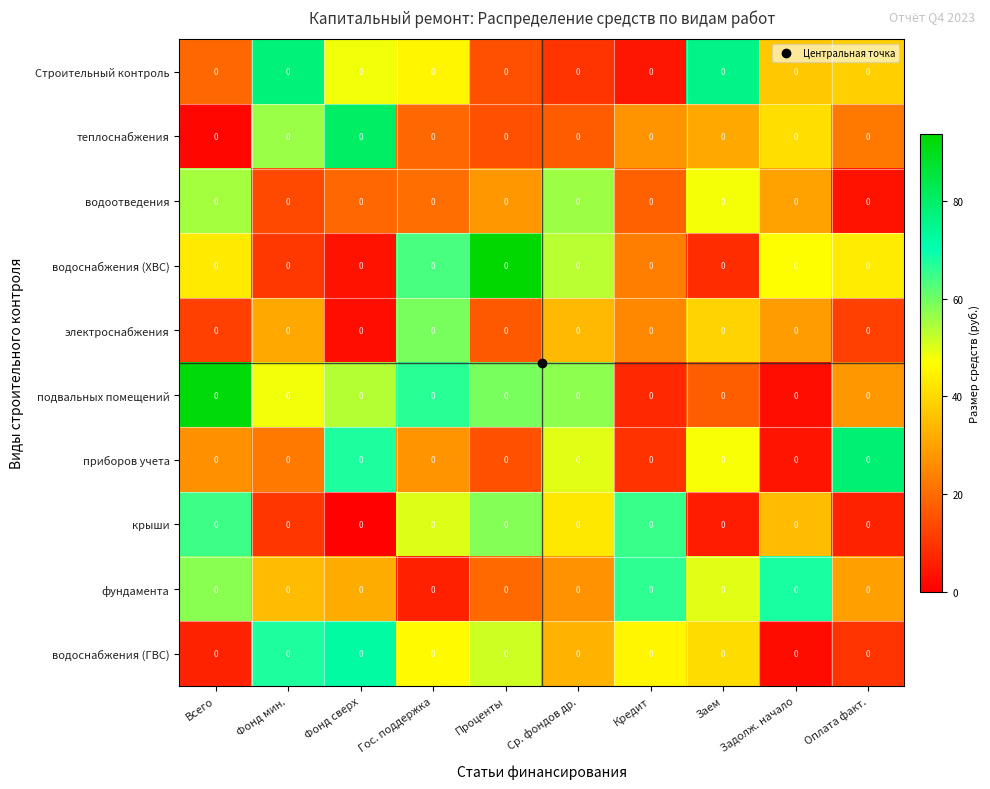

Where does the электроснабжения series first go above 28?

Фонд мин.